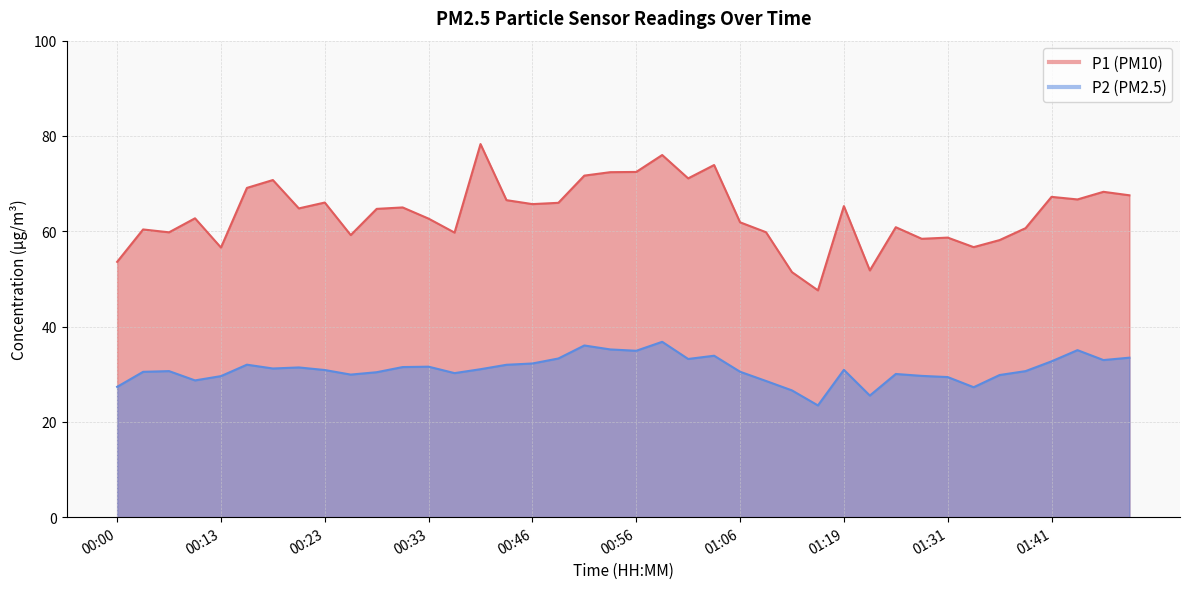

True or false: P1 and P2 cross at least once.

False